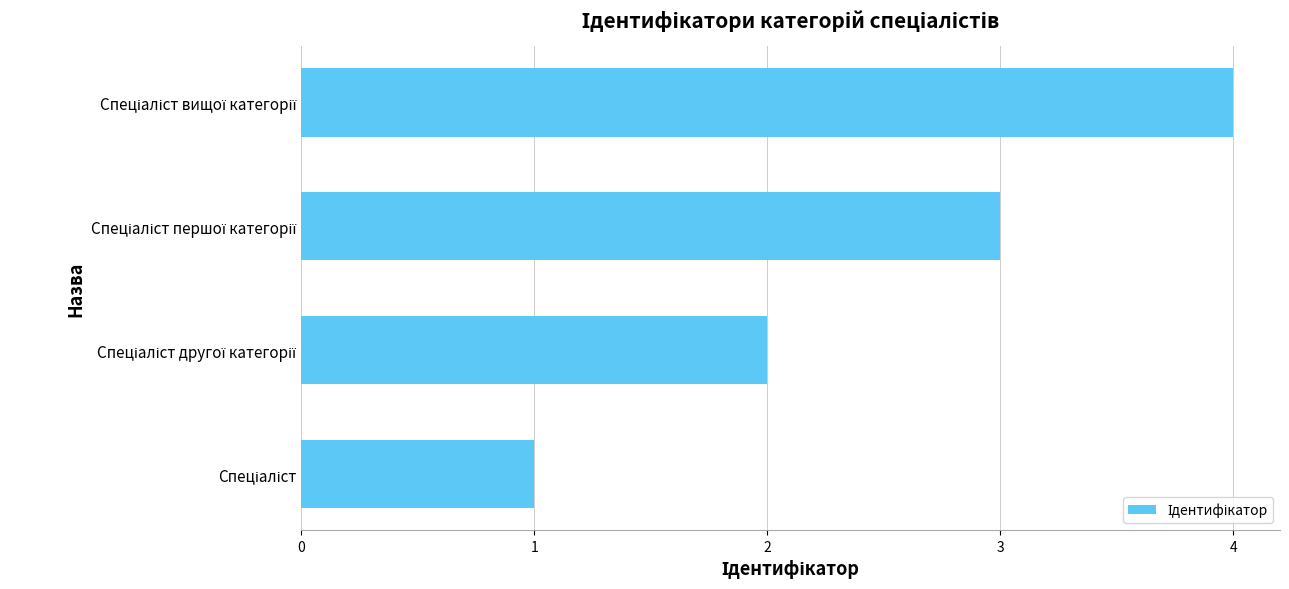

What is the sum of all values?

10